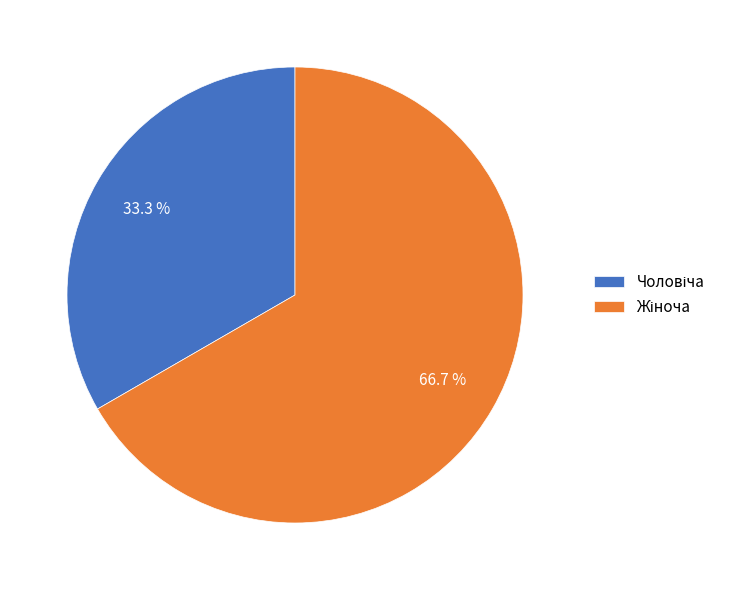

Is there a majority slice in this chart?

Yes